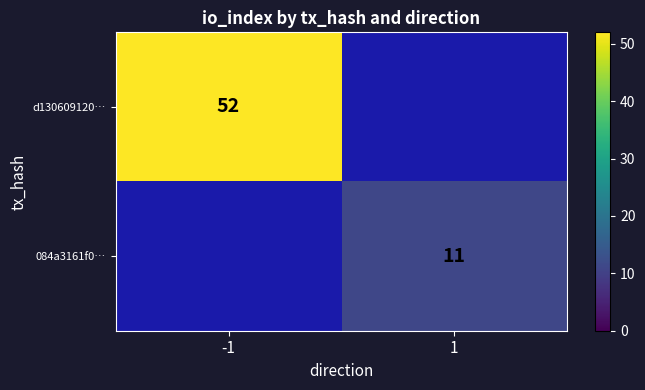

The value of 084a3161f0… at 1 is 16. True or false?

False